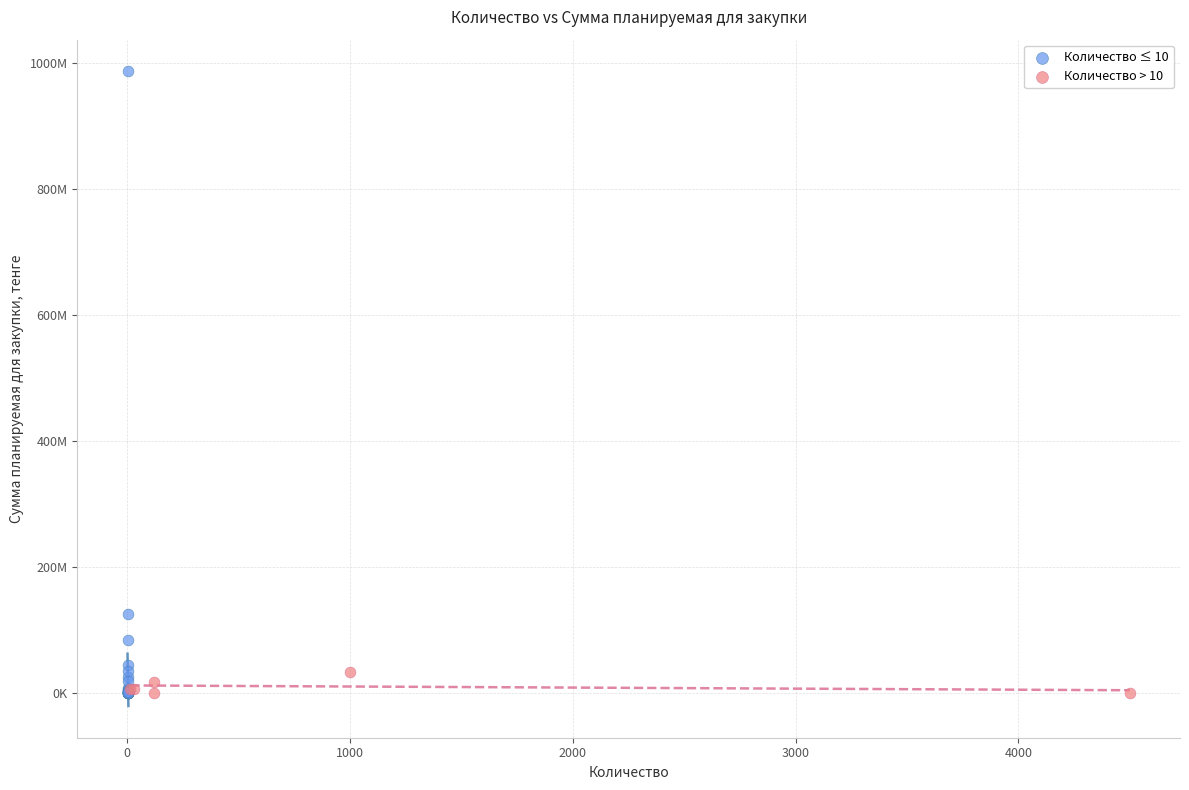

What are all the series names shown in the legend?

Количество ≤ 10, Количество > 10